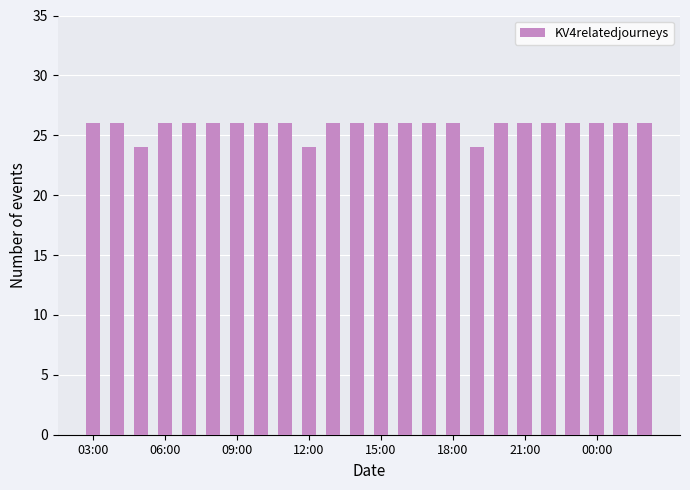

What is the value of the 16th bar from the left?

26